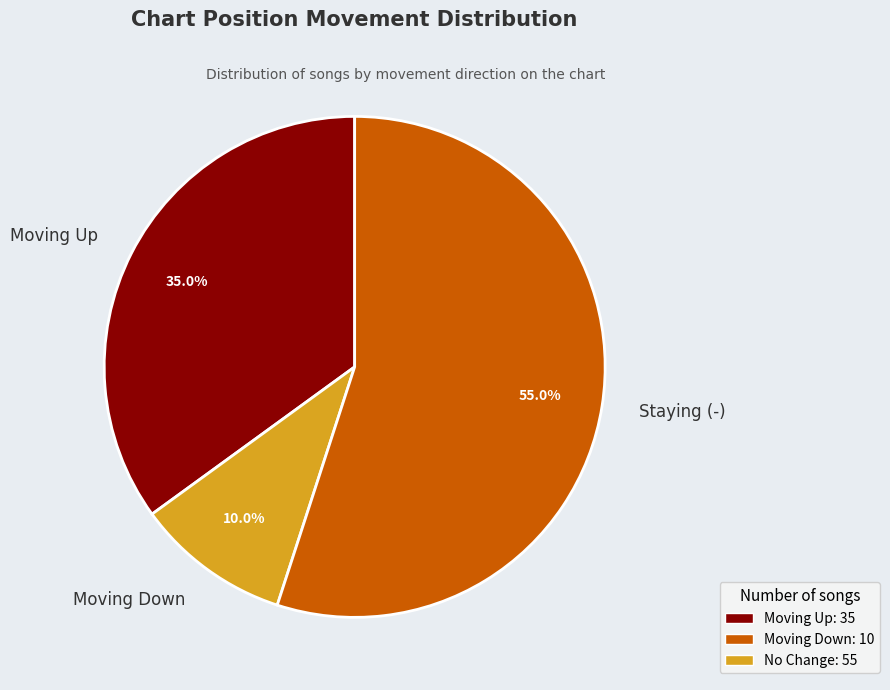

Which slice is the smallest?

Moving Down